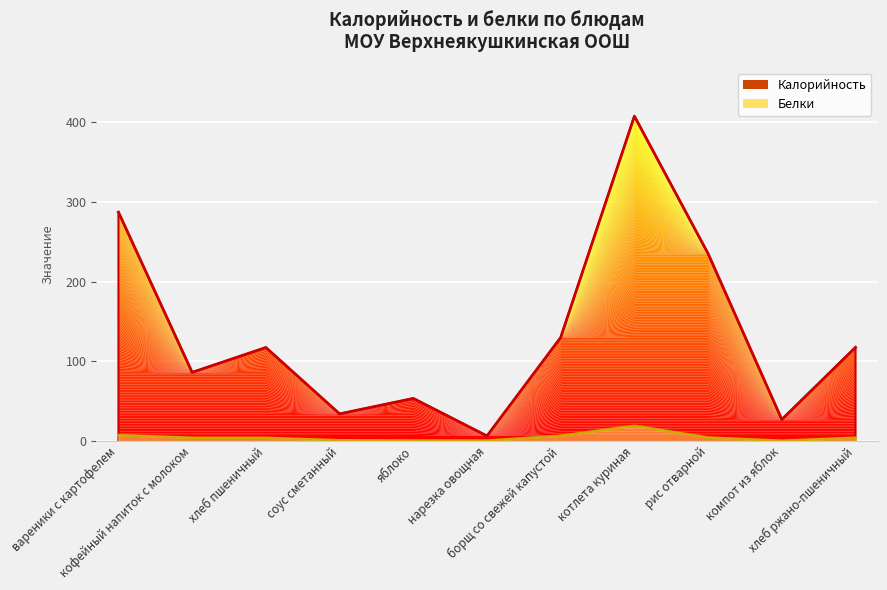

Is it true that Калорийность equals 49.1 at соус сметанный?

False